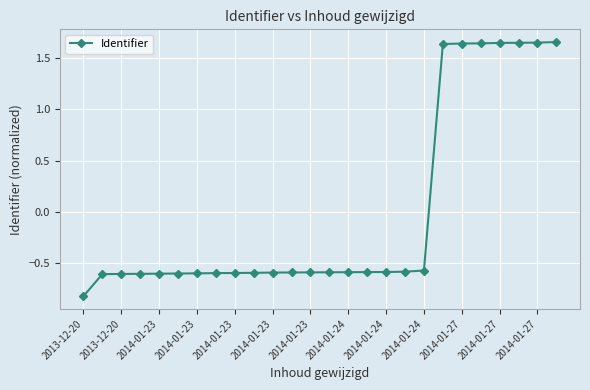

What is the difference between the maximum and minimum values?

2.5